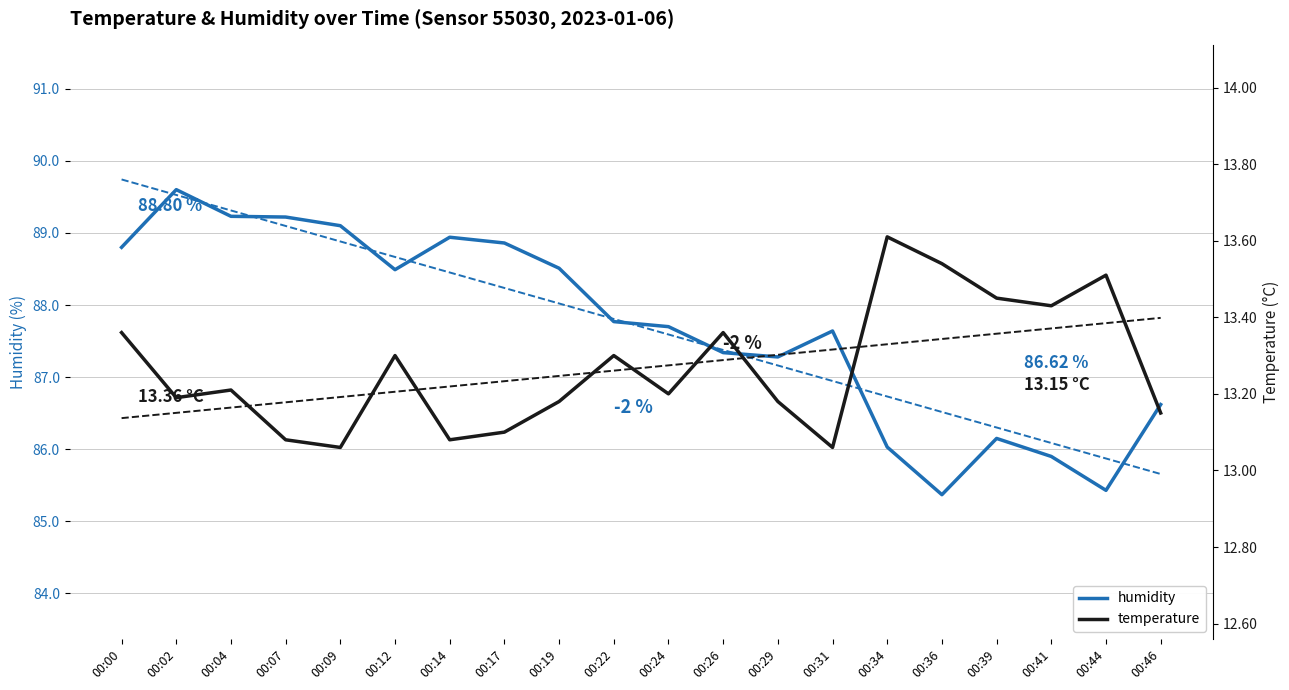

What are all the series names shown in the legend?

humidity, temperature